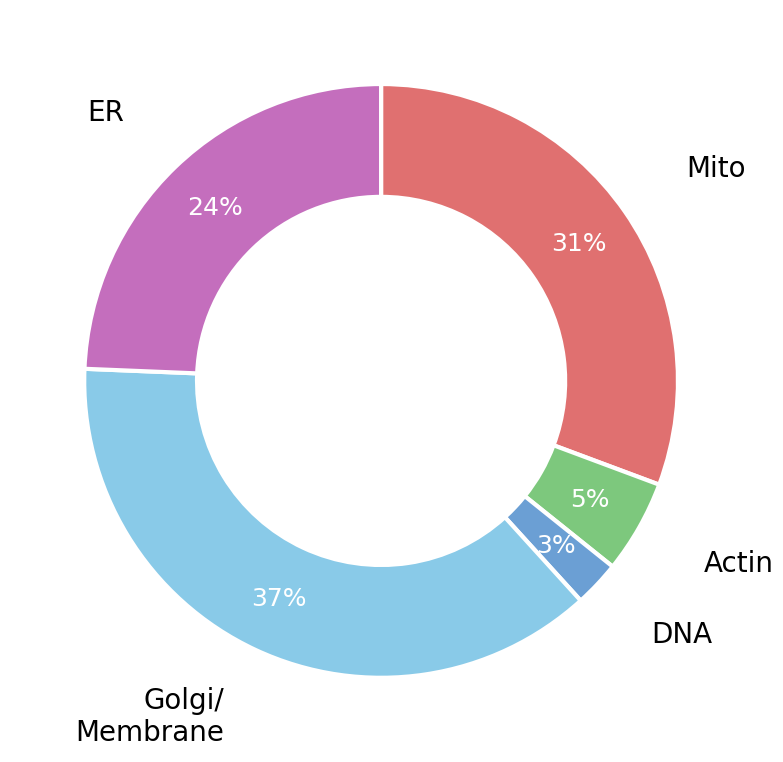

Count the number of slices in the pie.

5